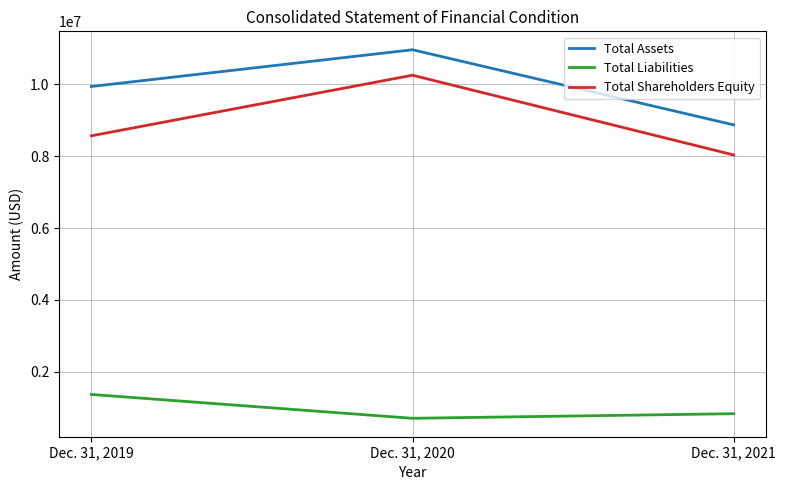

What is the greatest value displayed?

10961098